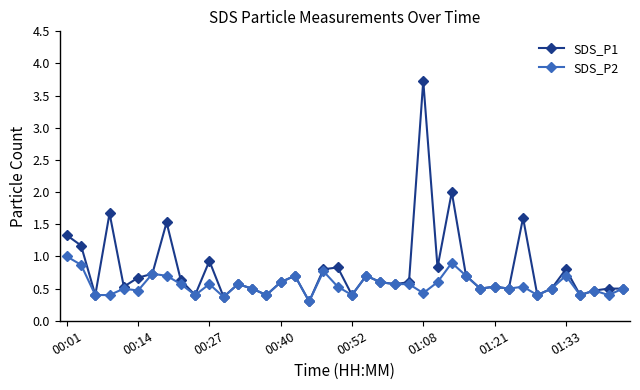

List the series in order of their overall mean, highest first.

SDS_P1, SDS_P2